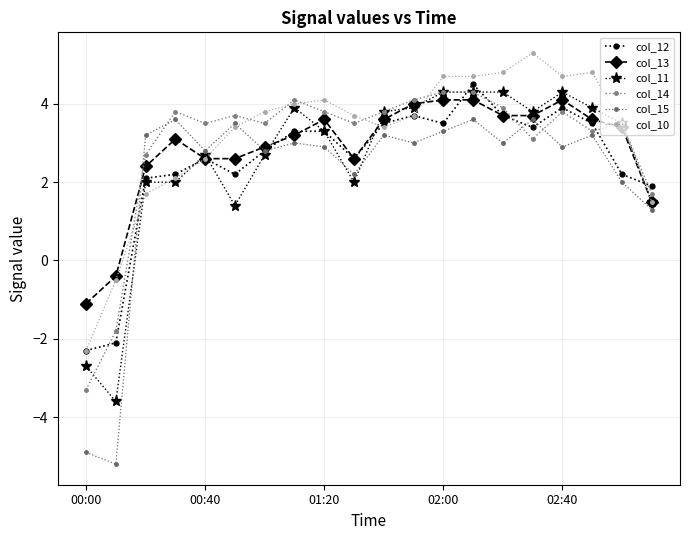

How many lines are shown in the chart?

6